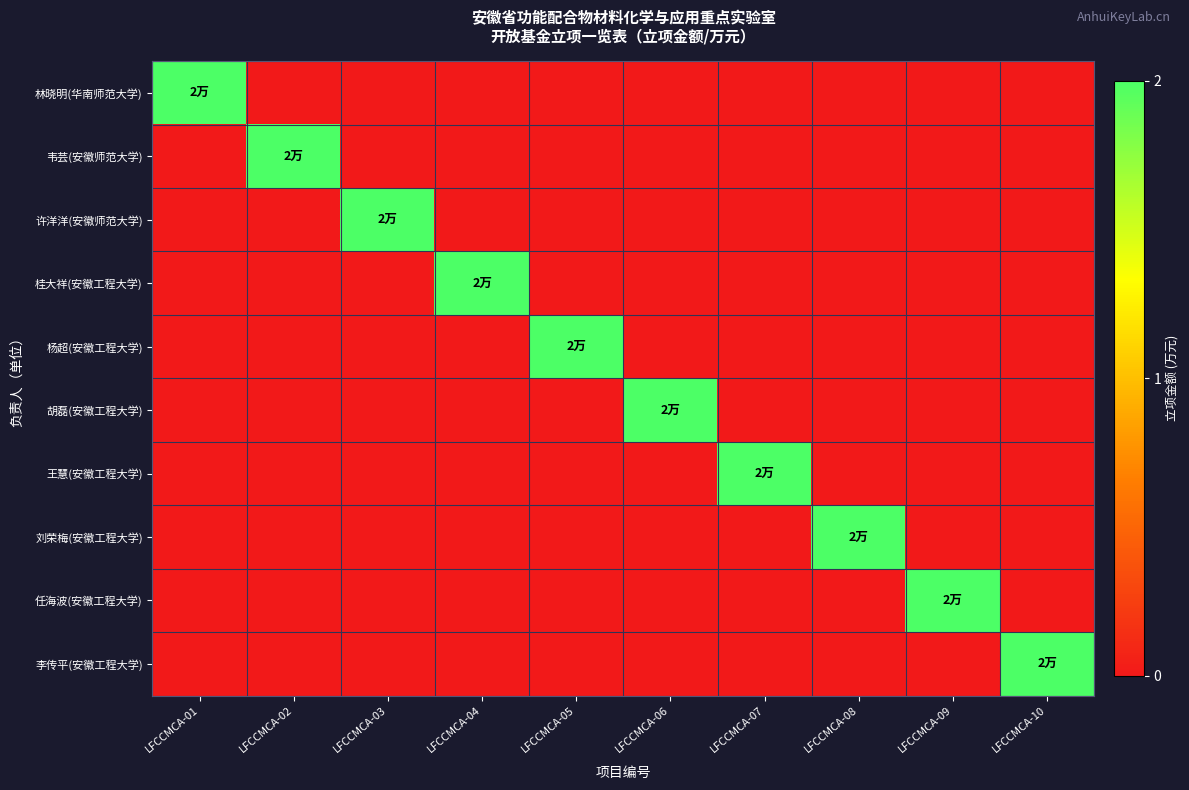

What is the maximum value shown in the chart?

2